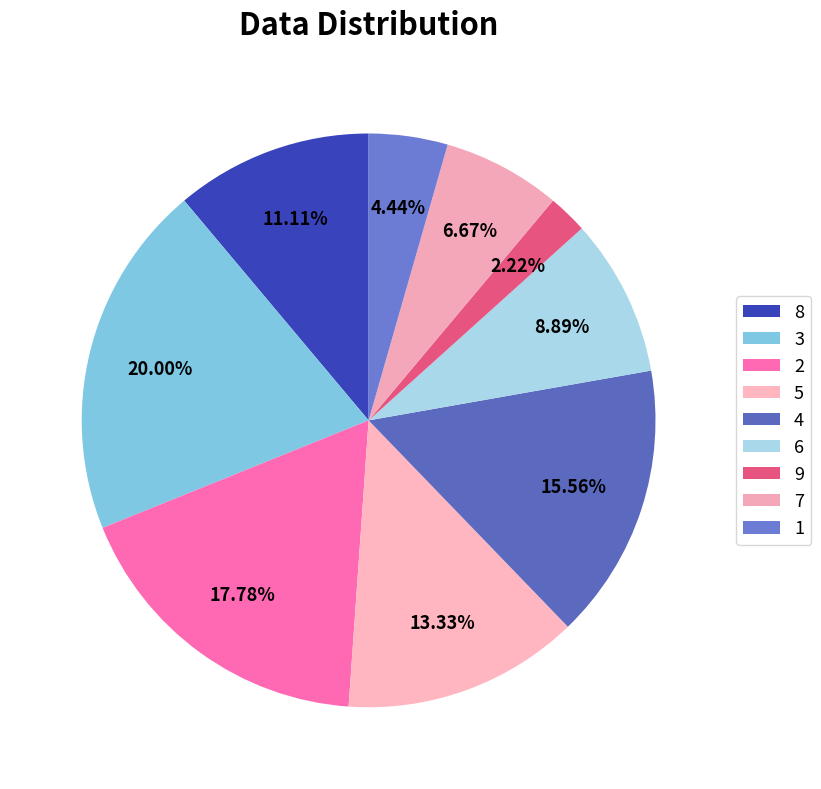

To the nearest percent, what is the average slice percentage?

11%